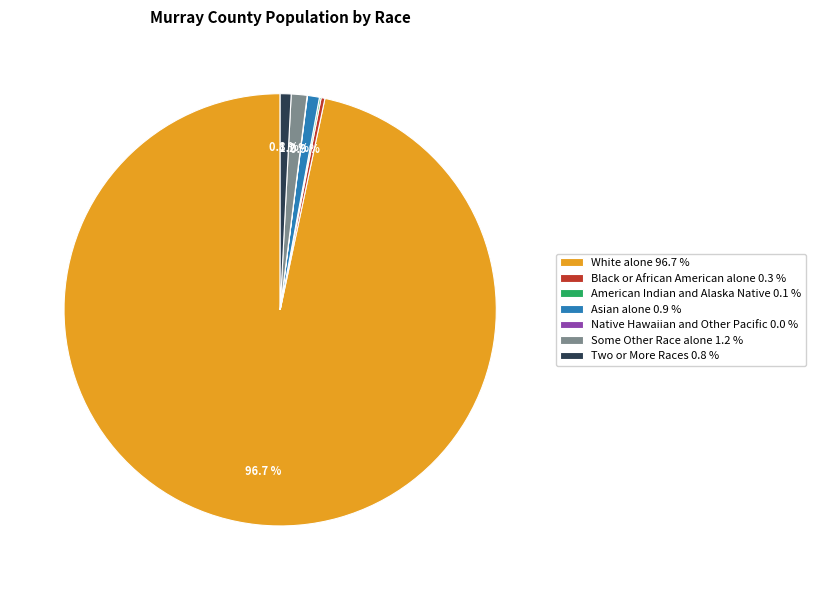

Is there any slice that represents more than half of the pie?

Yes